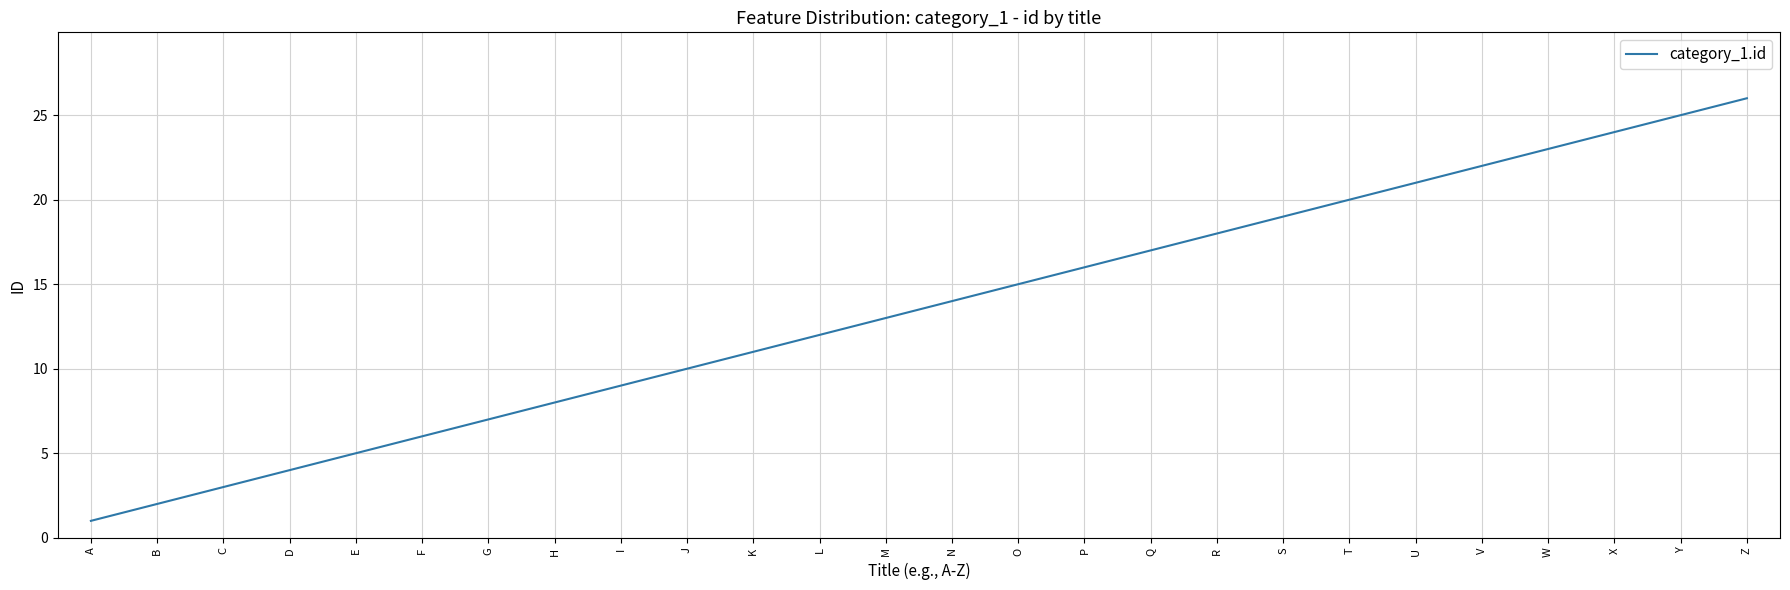

True or false: the data shows 27 at Q.

False